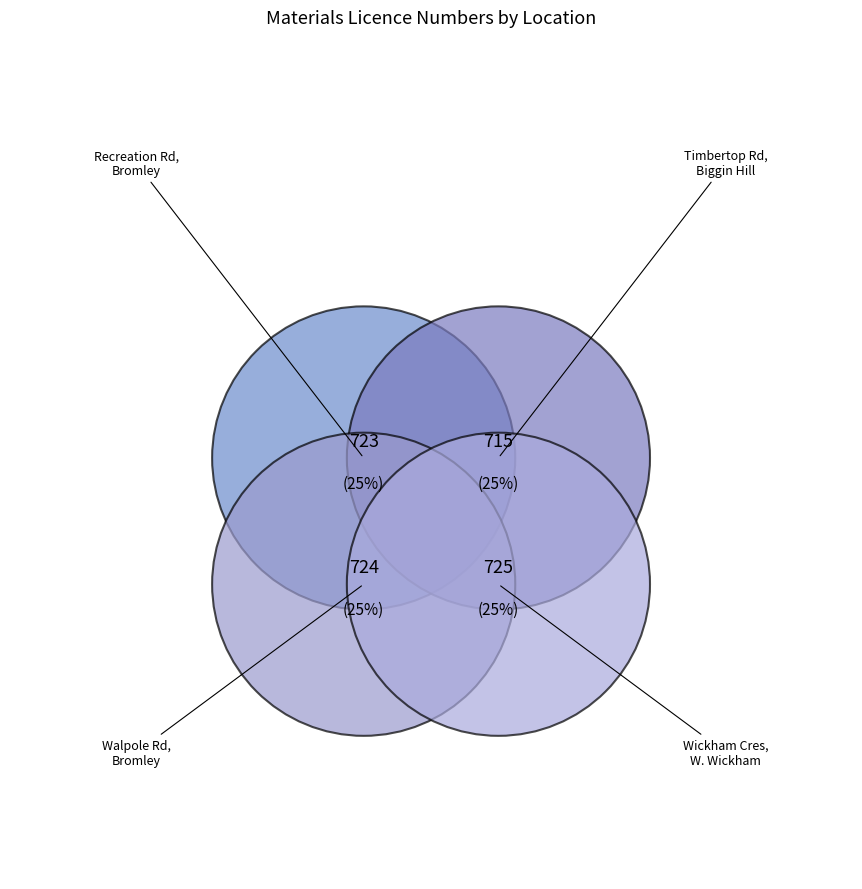

Is Timbertop Road, Biggin Hill, TN16 3QR the majority of the pie?

No